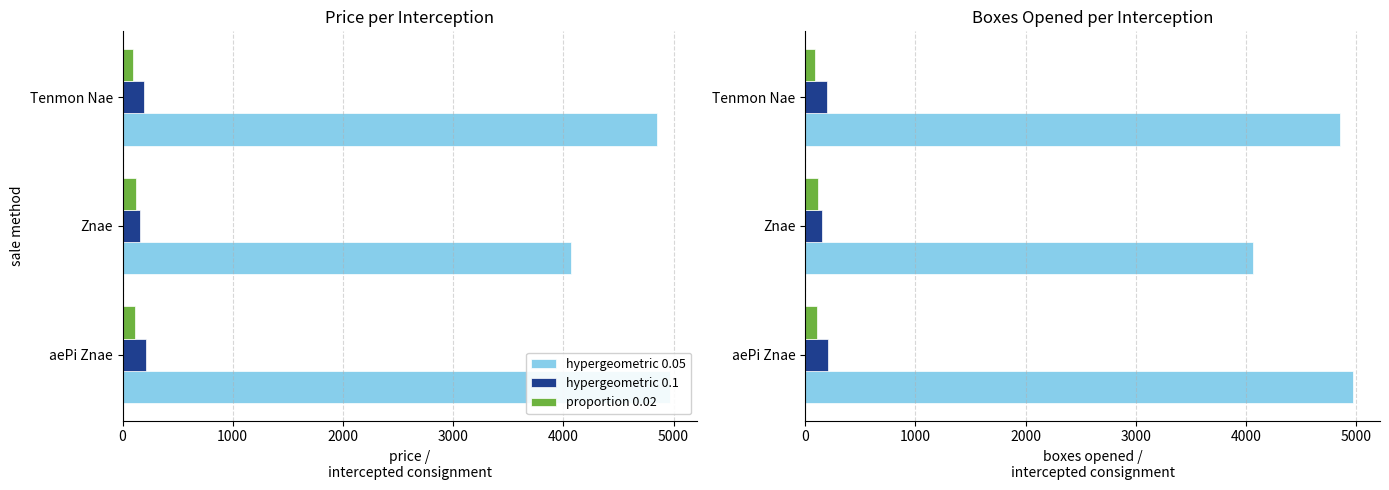

What is the maximum value shown in the chart?

4967.0